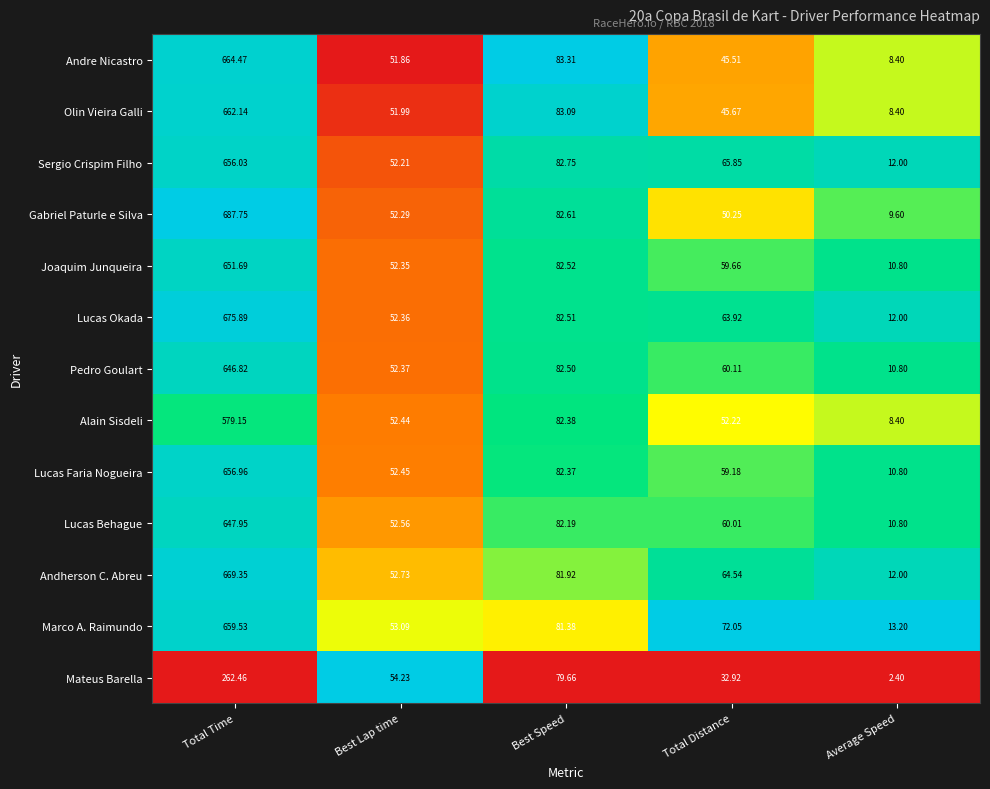

At which category is the sum across all series the highest?

Total Time